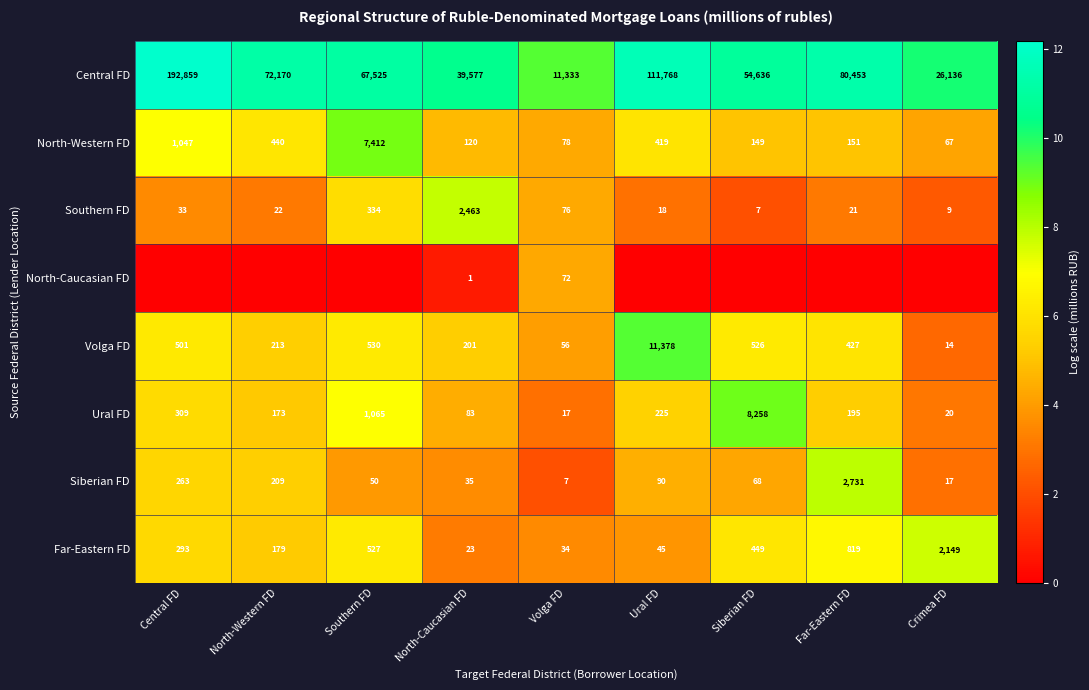

Rank the categories by Volga FD value from lowest to highest.

Crimea FD, Volga FD, North-Caucasian FD, North-Western FD, Far-Eastern FD, Central FD, Siberian FD, Southern FD, Ural FD